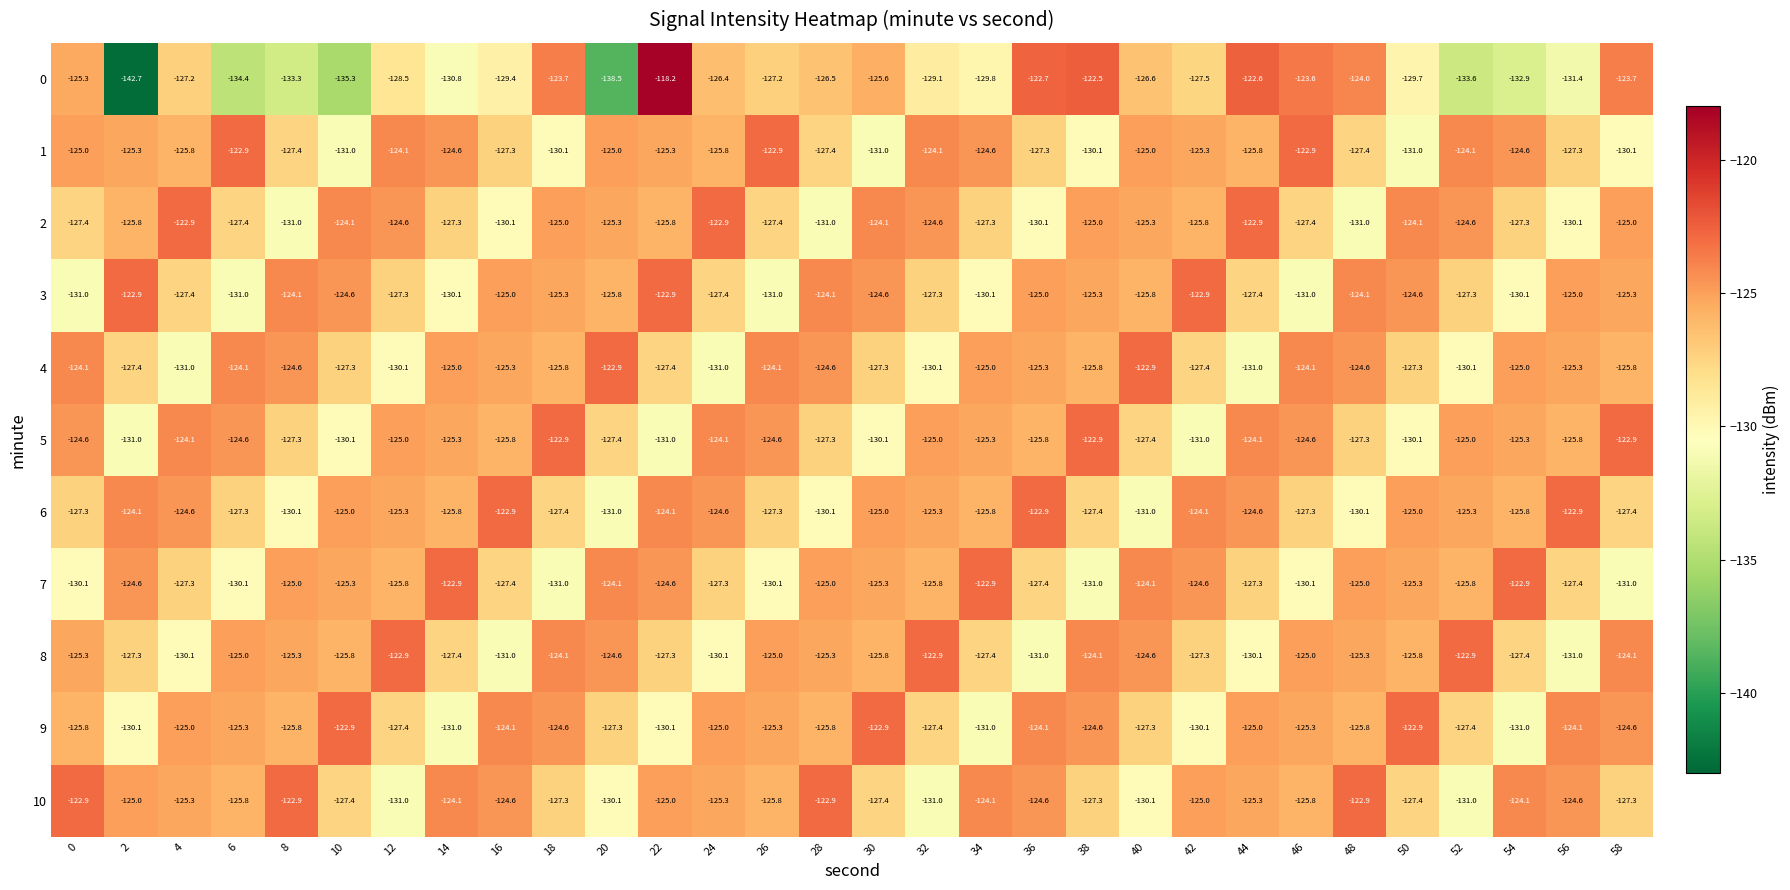

Is the value of 0 at 20 greater than the value of 5 at 4?

No